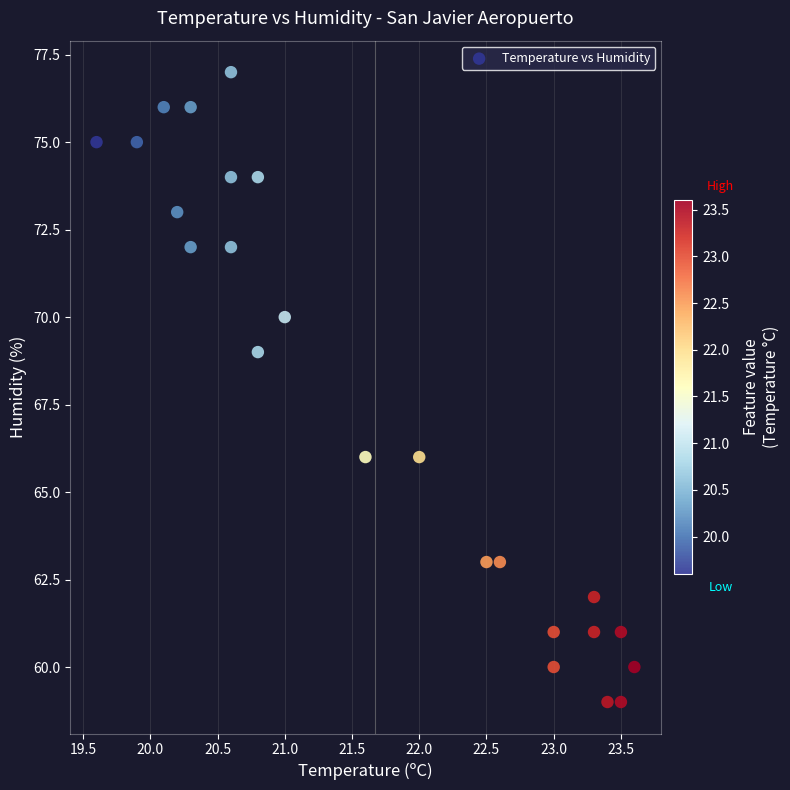

What is the range of Y values (max minus min)?

18